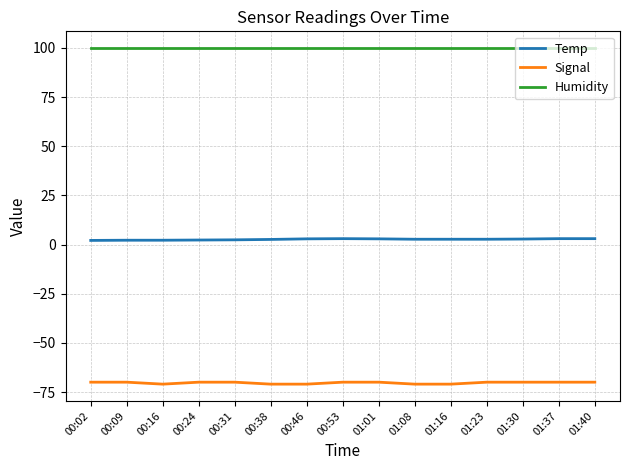

List the series in order of their peak value, lowest first.

Signal, Temp, Humidity